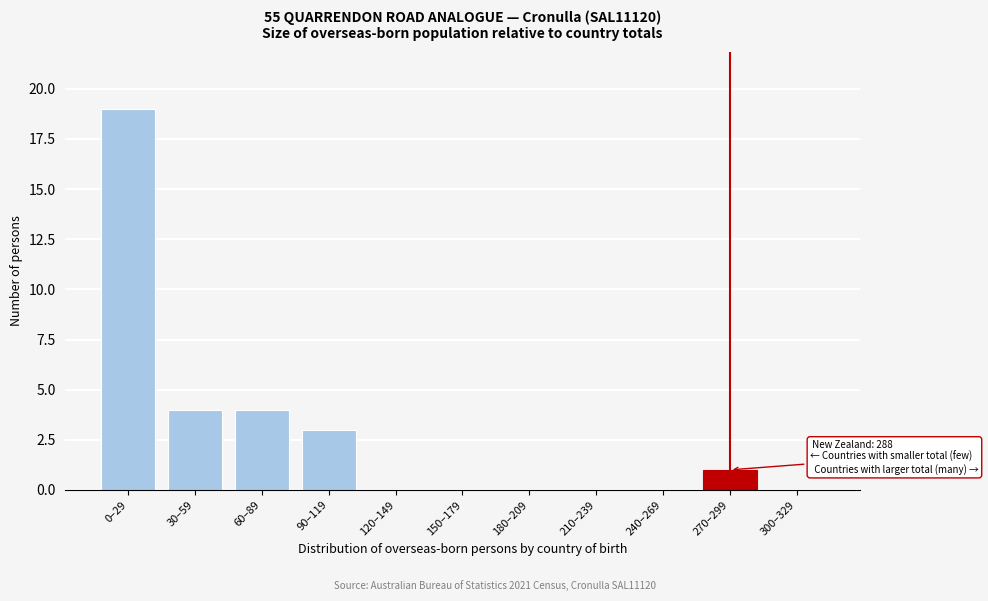

Reading left to right, what are all the values shown in this chart?

0–29=19	30–59=4	60–89=4	90–119=3	120–149=0	150–179=0	180–209=0	210–239=0	240–269=0	270–299=1	300–329=0